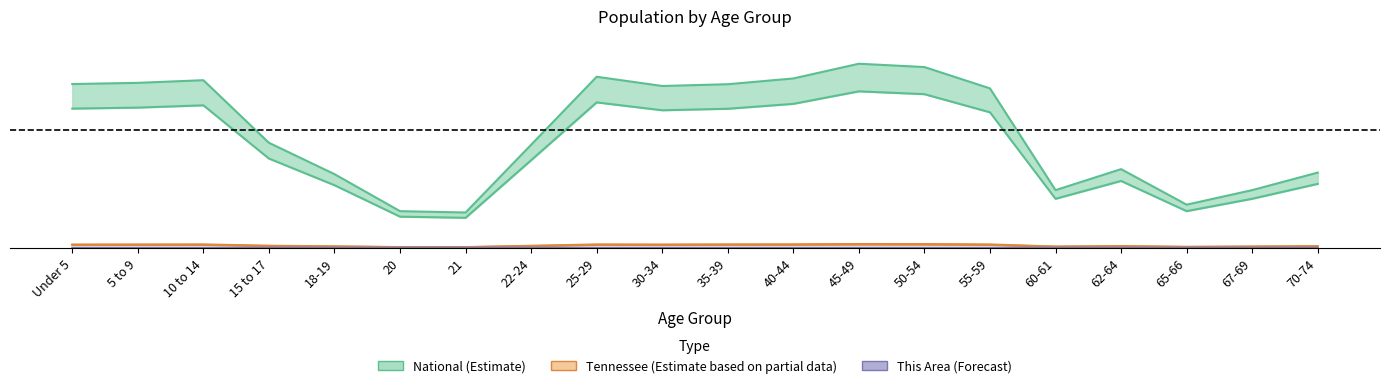

How many series are shown in this chart?

3